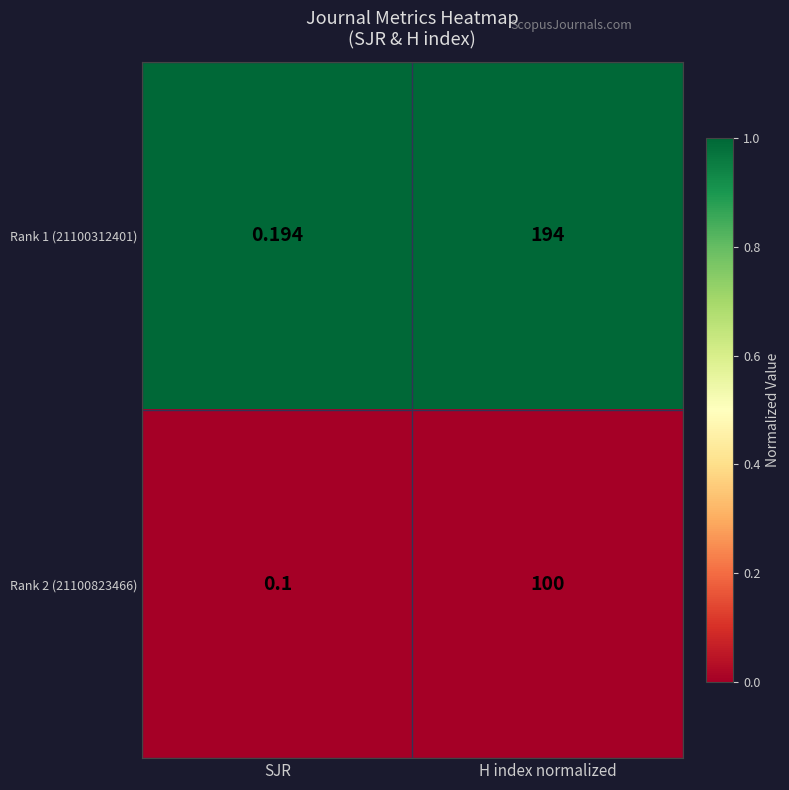

Which series has the largest range (max minus min)?

Rank 1 (21100312401)